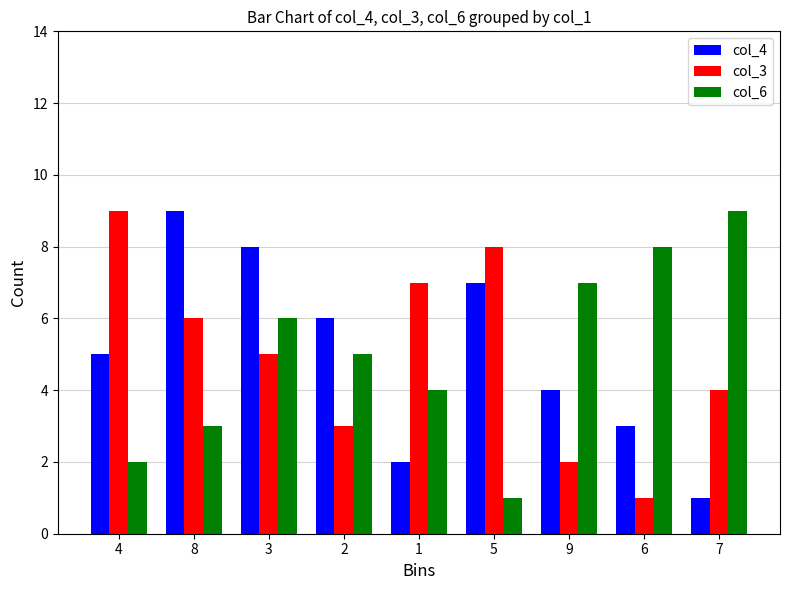

Are the bars horizontal?

No